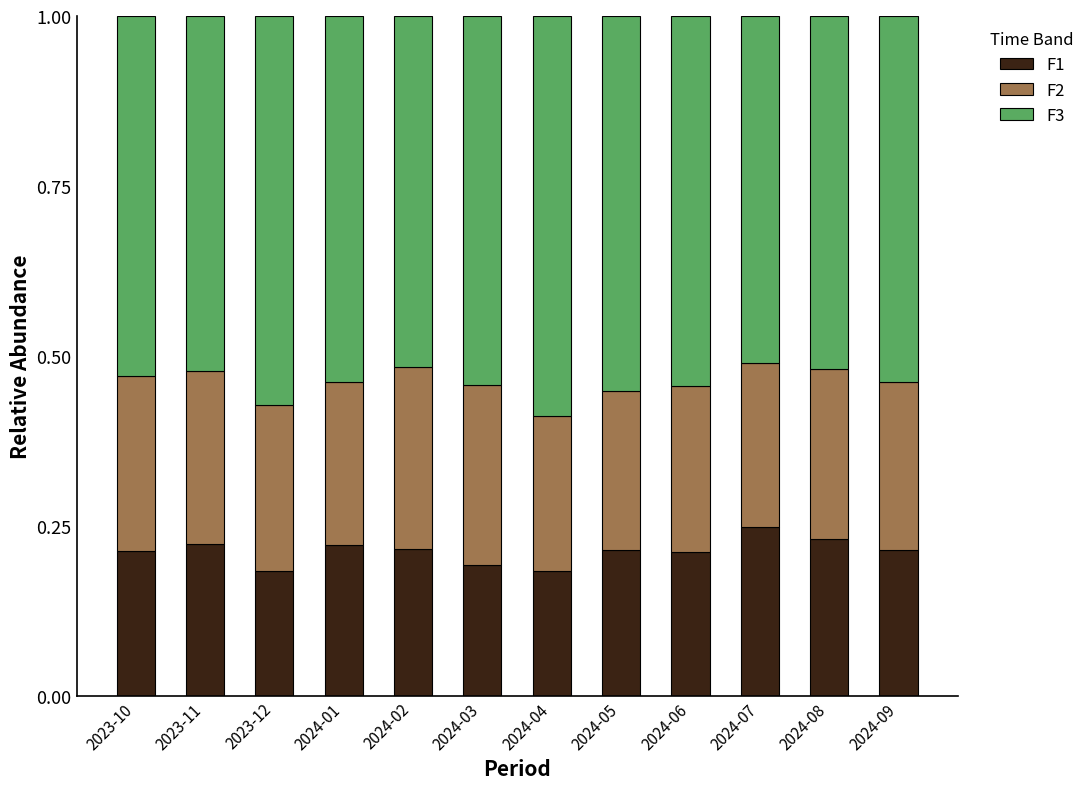

What is the total value across all series at 2024-05?

1.0